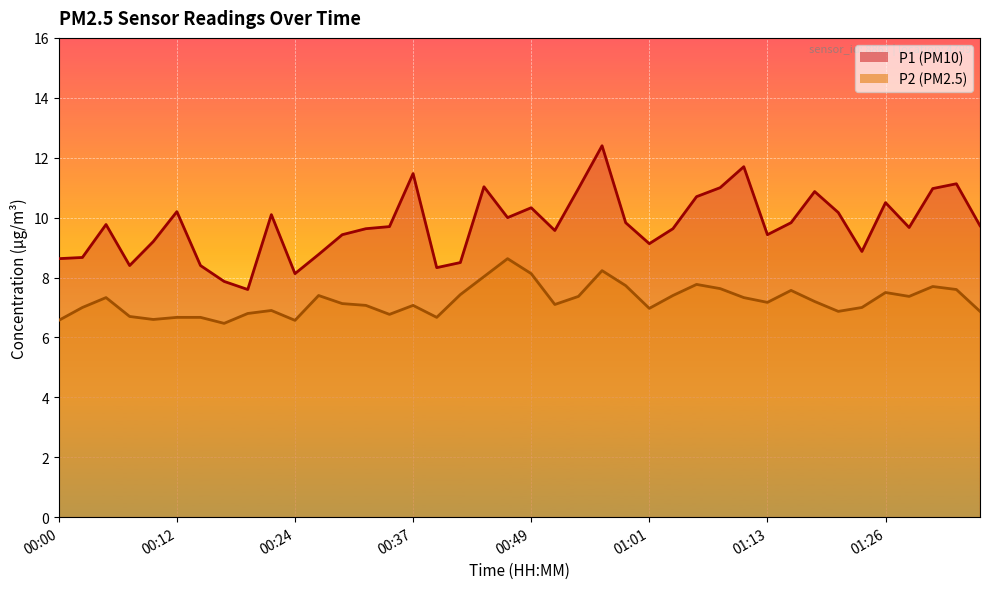

What is the difference between the maximum and minimum values in the P2 series?

2.2